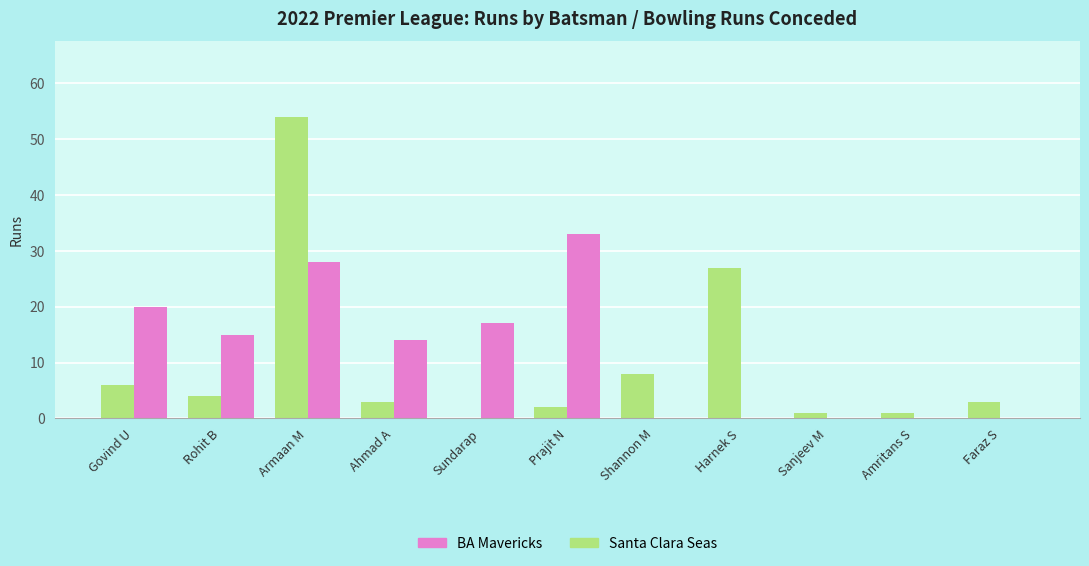

Does the chart contain stacked bars?

No